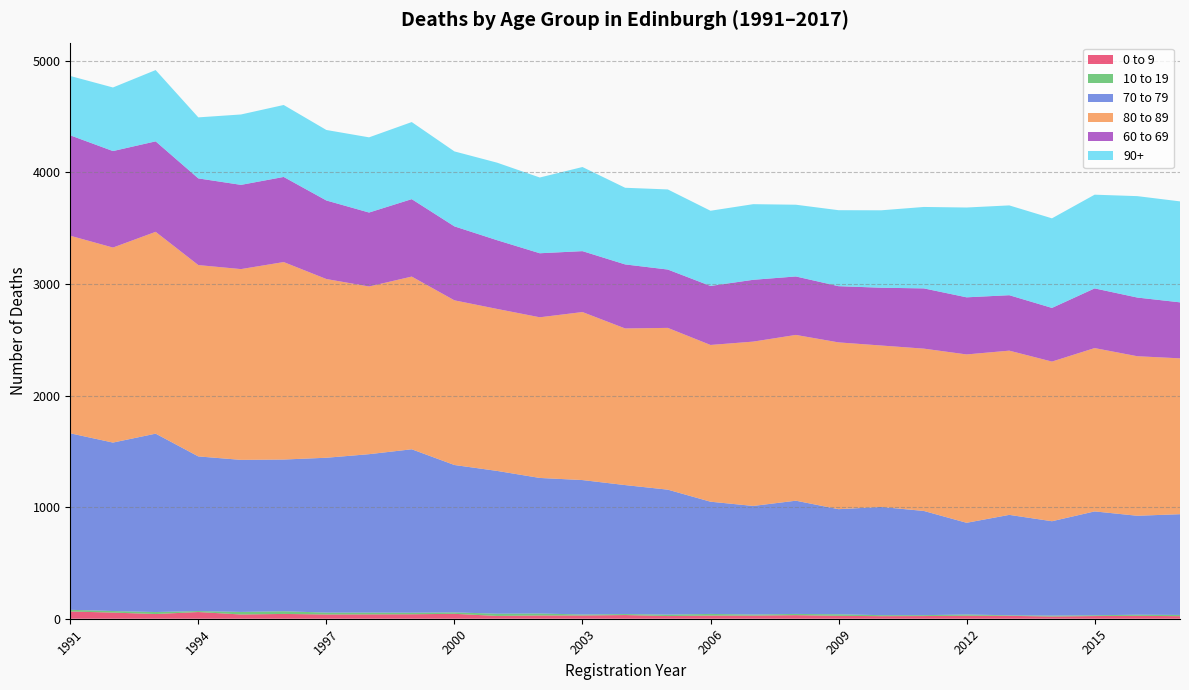

Reading left to right, extract all data points from this chart.

0 to 9: 65	55	42	60	38	43	38	39	40	44	25	29	29	33	24	28	28	32	26	23	24	27	26	20	24	26	23
10 to 19: 15	14	18	9	23	24	17	16	14	13	20	18	9	9	13	15	10	11	14	9	8	11	5	8	7	10	11
70 to 79: 1582	1510	1599	1386	1363	1360	1388	1420	1465	1321	1280	1215	1205	1156	1120	1006	973	1015	942	970	934	822	900	846	931	887	903
80 to 89: 1771	1748	1809	1715	1710	1770	1602	1503	1548	1476	1452	1440	1506	1404	1450	1405	1473	1486	1495	1447	1455	1509	1472	1431	1464	1430	1397
60 to 69: 900	865	811	777	755	763	704	663	694	663	616	574	546	574	523	529	554	524	504	518	540	512	497	481	535	526	502
90+: 532	570	639	547	631	645	632	674	691	672	695	679	754	687	718	674	678	643	681	694	730	805	805	803	840	909	905